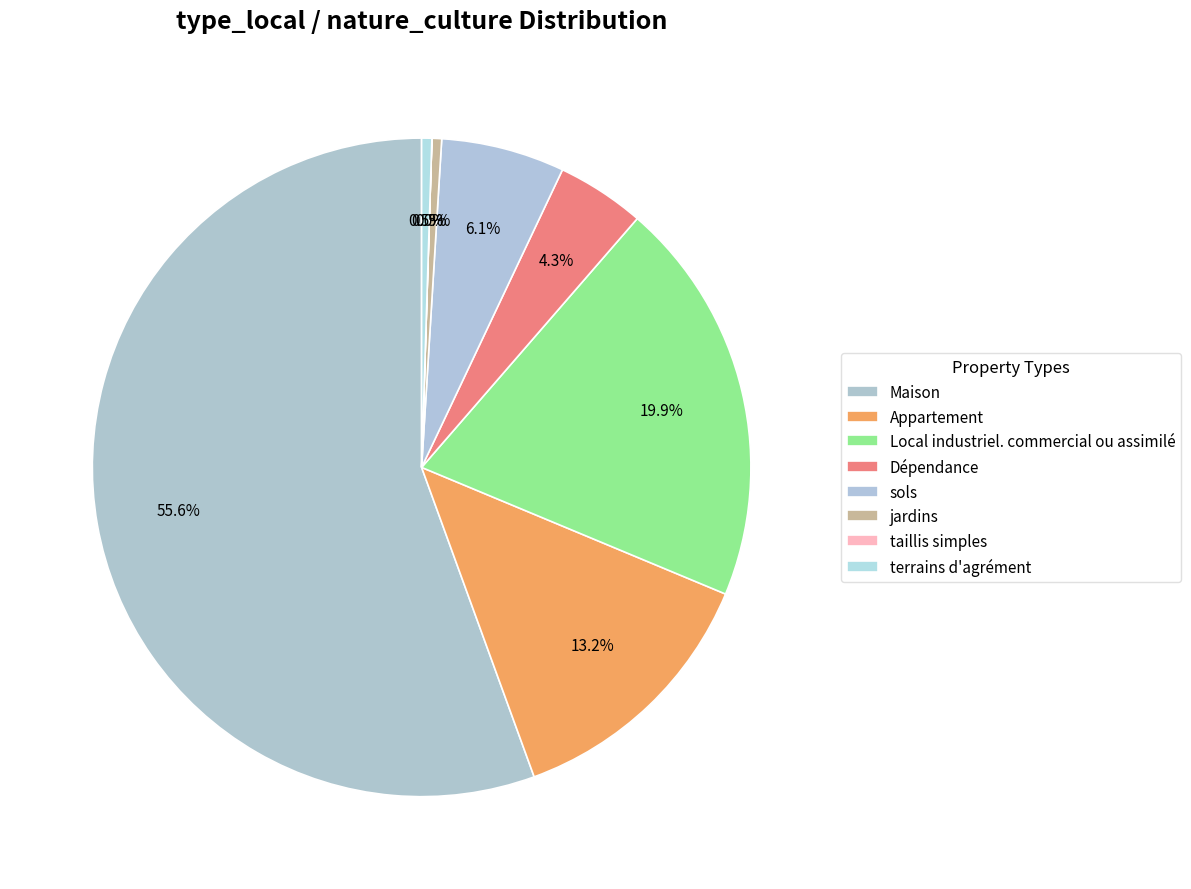

To the nearest percent, what is the average slice percentage?

12%